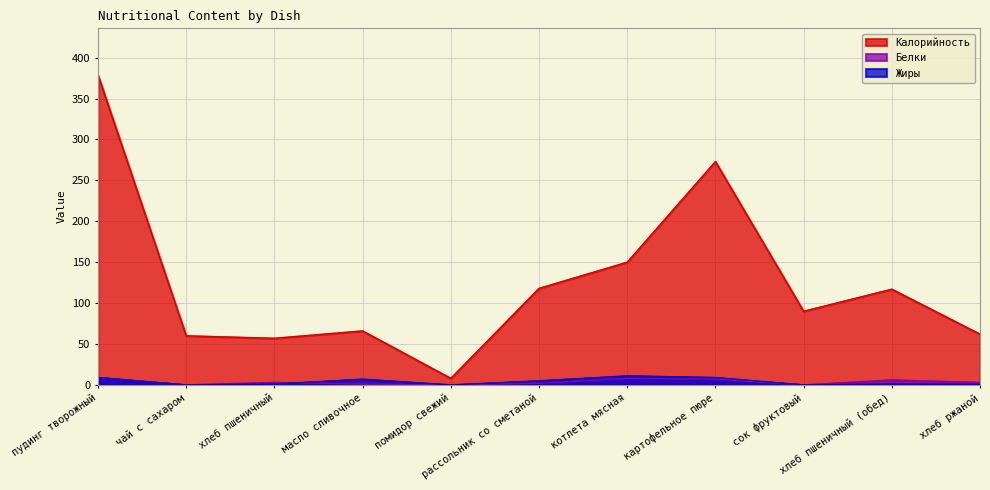

Is the value of Калорийность at помидор свежий greater than the value of Белки at рассольник со сметаной?

Yes